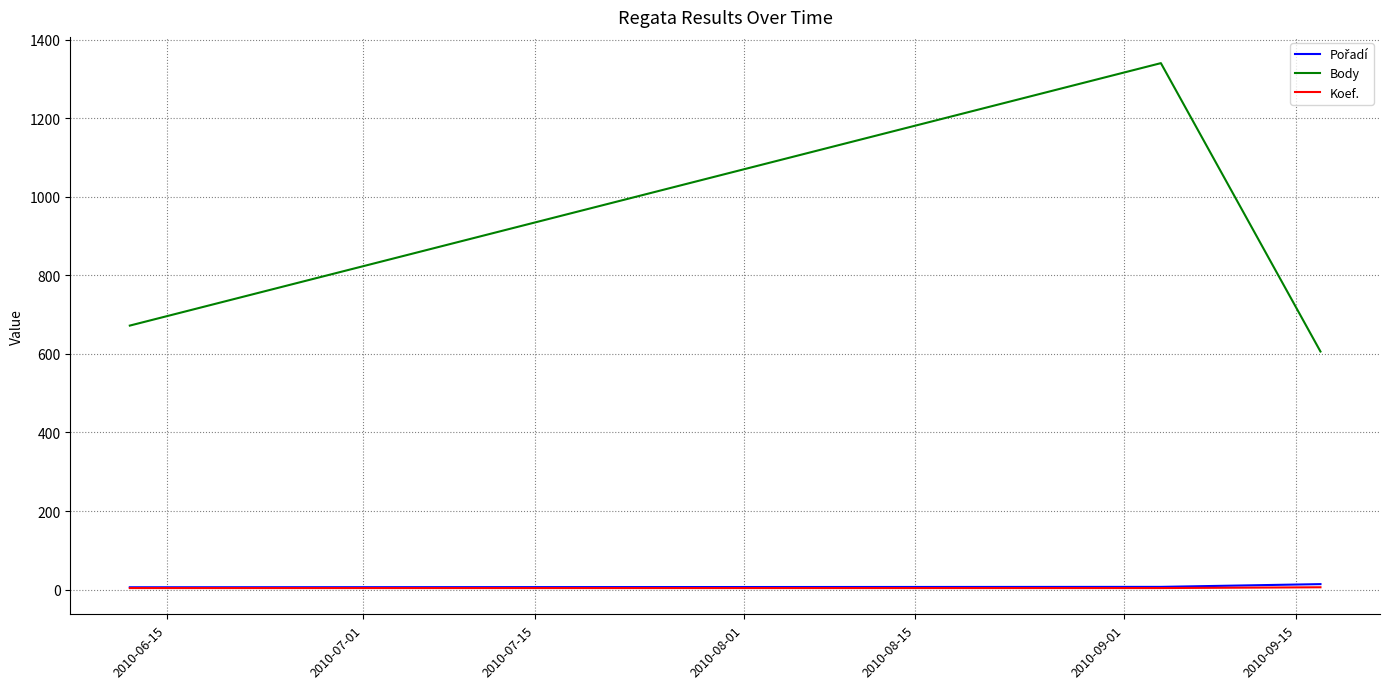

What is the sum of all Body values?

2618